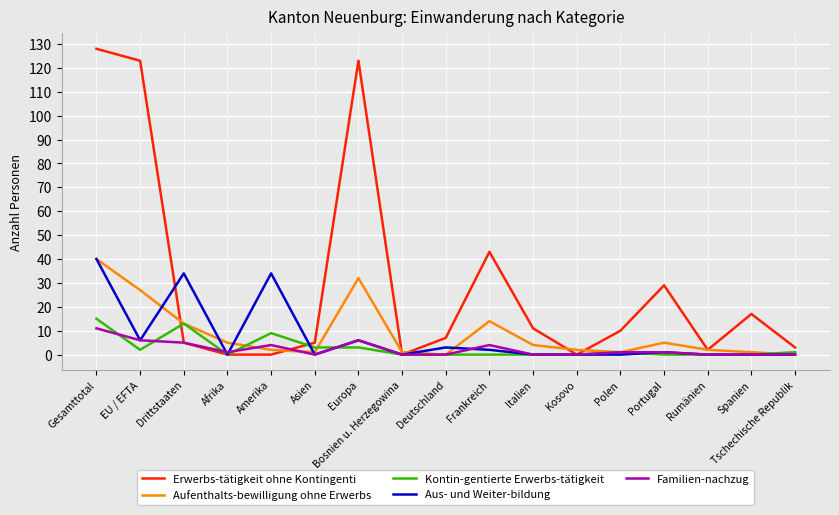

Is the value of Erwerbs-tätigkeit ohne Kontingenti at Drittstaaten greater than the value of Kontin-gentierte Erwerbs-tätigkeit at Gesamttotal?

No